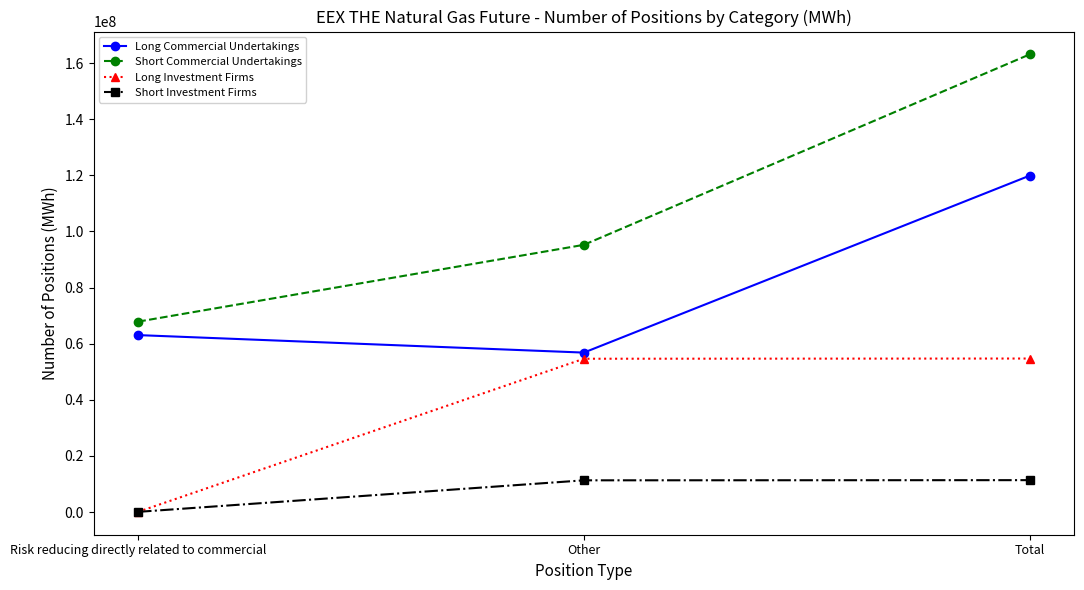

What is the value of the Long Investment Firms point at the 1st from the left?

74570